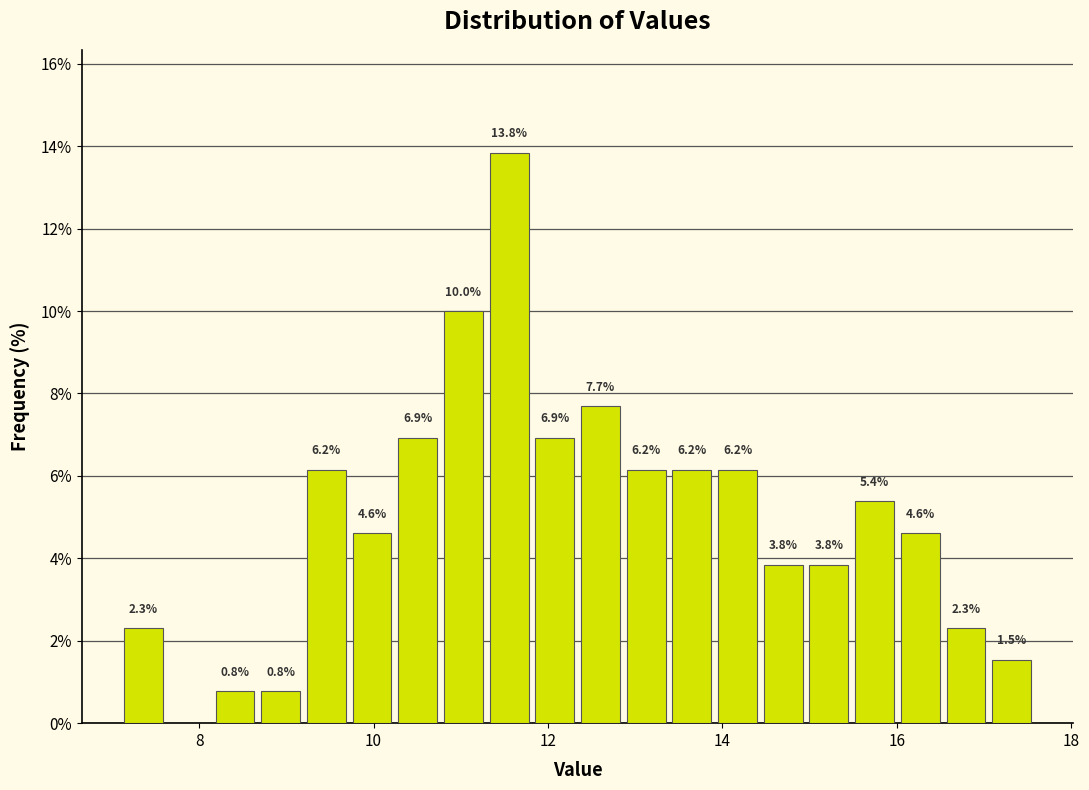

Read against the x-axis, roughly where is the centre of the tallest bar?

11.6